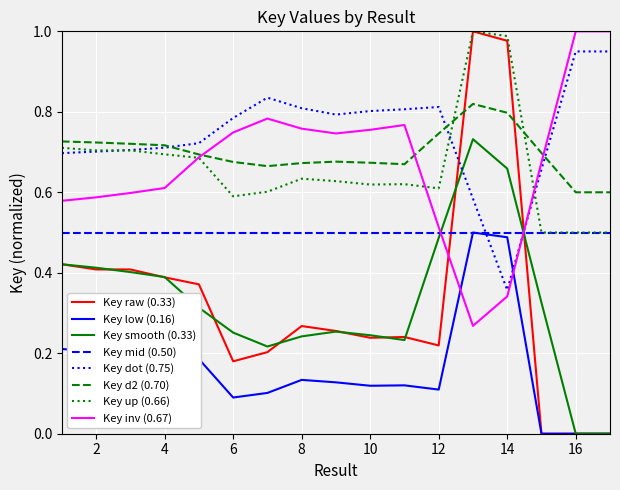

Which series has the largest total across all categories?

Key dot (0.75)